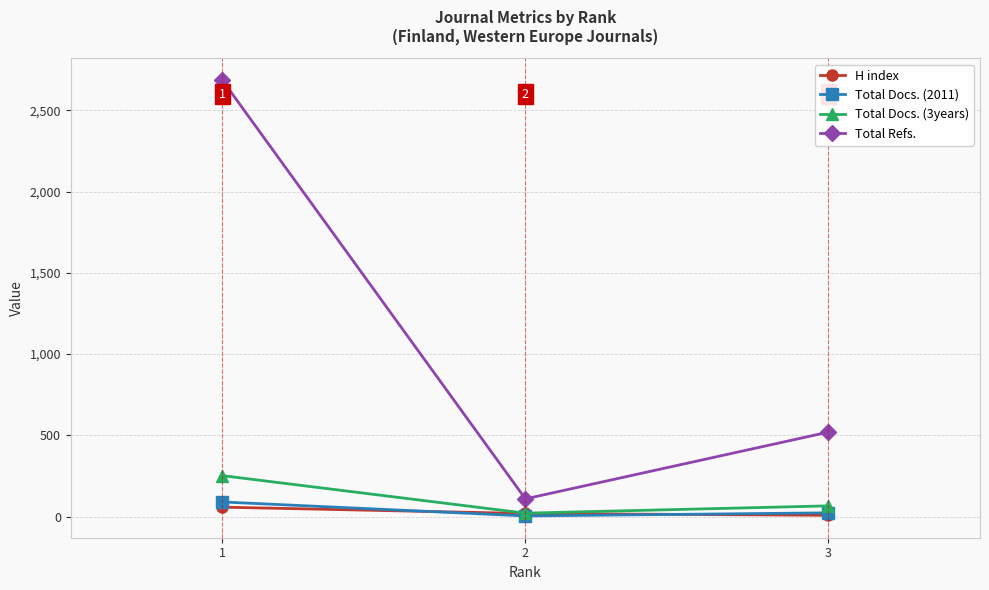

How many data points does each series have?

3